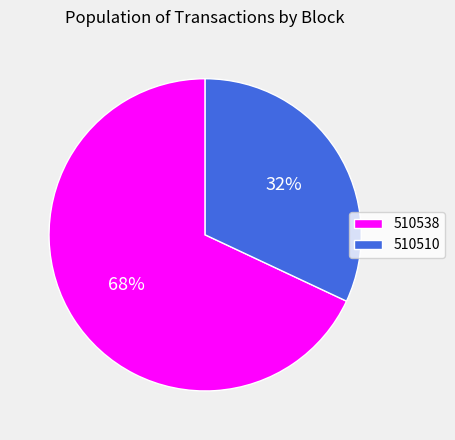

What is the majority slice?

510538